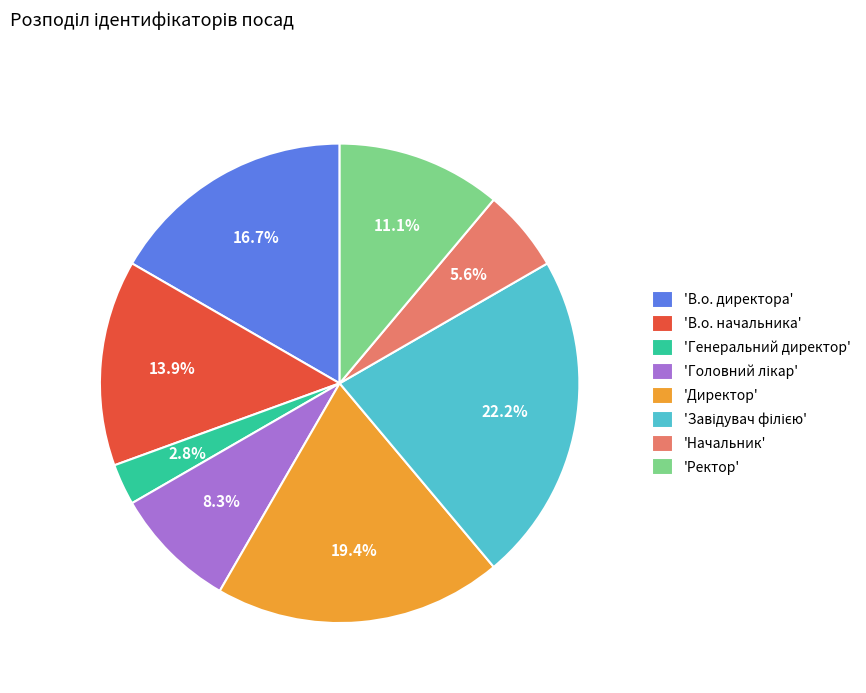

Between 'В.о. директора' and 'Ректор', which is larger?

'В.о. директора'